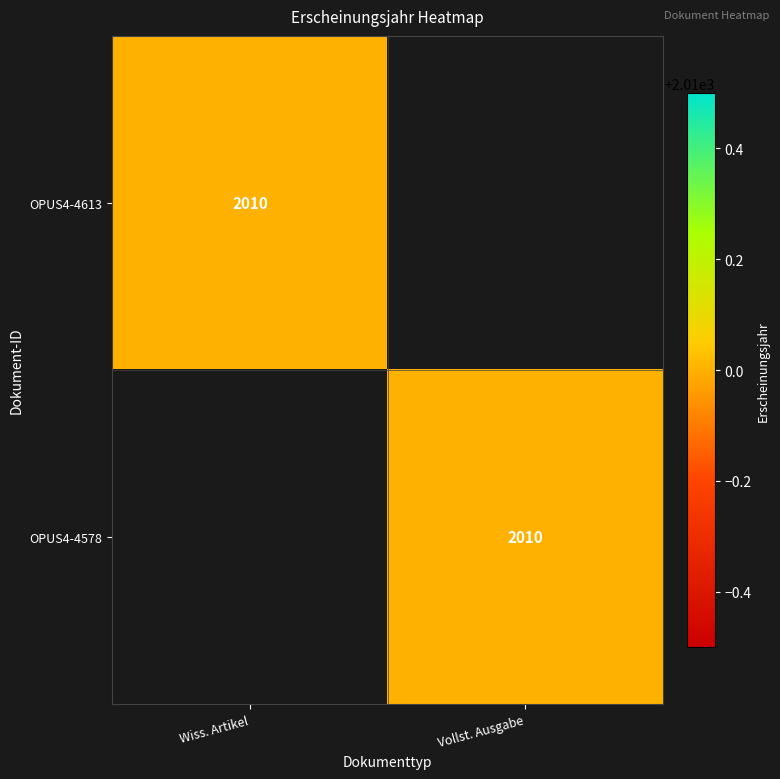

Which category has the lowest value across all series?

Vollst. Ausgabe